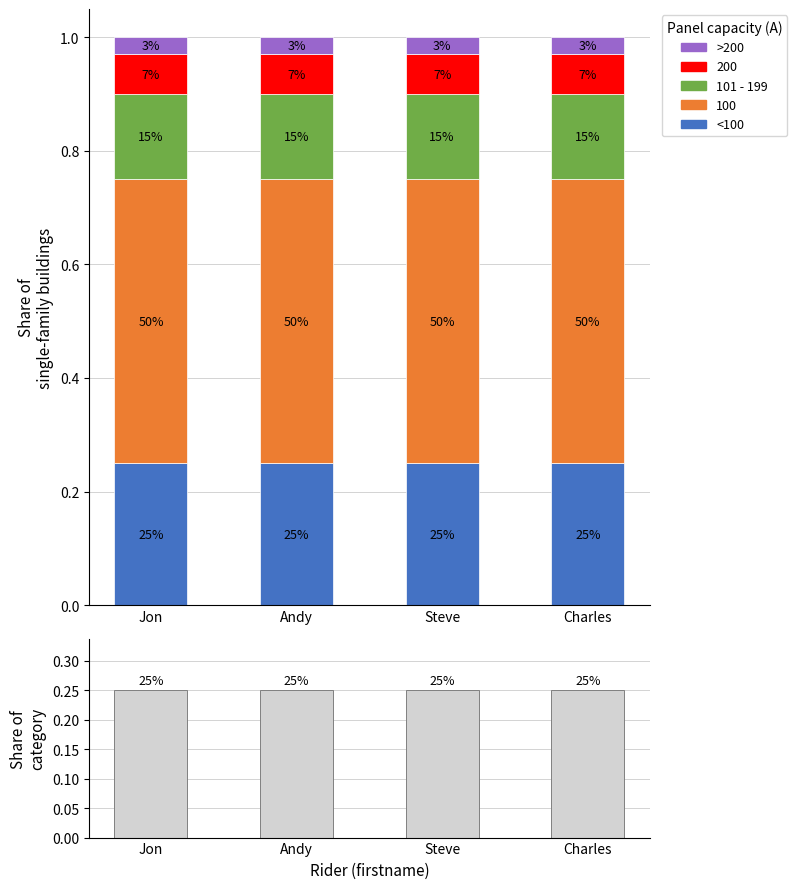

What is the sum of the Share of category values at Jon and Charles?

0.5